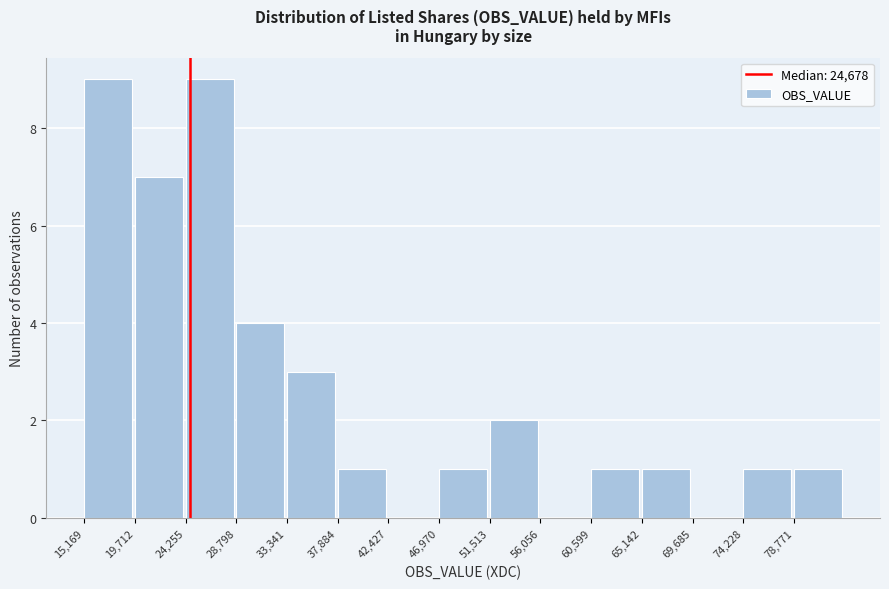

Reading left to right, transcribe this chart: for each bar, give the range it covers on the x-axis and its height. Neither the bar edges nor the heights are printed on the chart, so give them approximately, as read against the axes.

15000 to 19500: 9
19500 to 24500: 7
24500 to 29000: 9
29000 to 33500: 4
33500 to 38000: 3
38000 to 42500: 1
42500 to 47000: 0
47000 to 51500: 1
51500 to 56000: 2
56000 to 60500: 0
60500 to 65000: 1
65000 to 69500: 1
69500 to 74000: 0
74000 to 79000: 1
79000 to 83500: 1